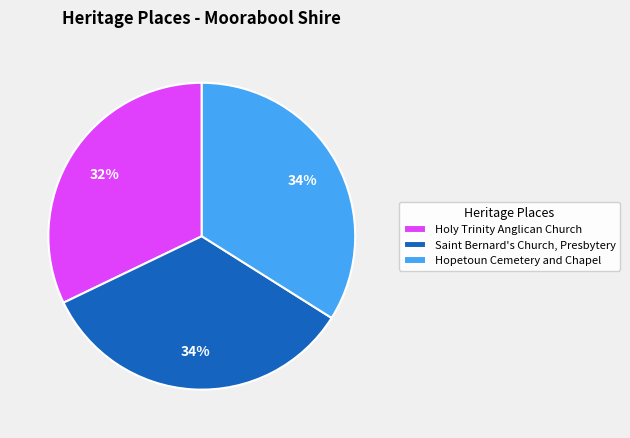

To the nearest percent, what percentage of the pie is Hopetoun Cemetery and Chapel?

34%